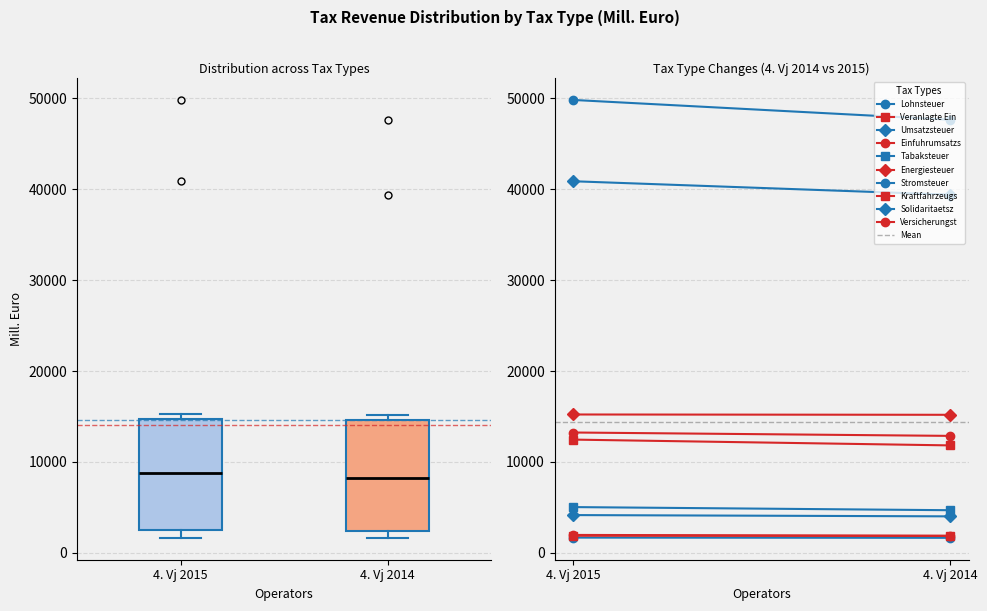

Reading left to right, transcribe this box plot: for each box, give where its median line is, the range the box spans, and where its two whiskers end, as read against the y-axis. The values are not printed on the chart, so give them approximately, as read against the axis.

4. Vj 2015: median 9000, box 3000 to 15000, whiskers 2000 to 15000 (just above the box's upper edge)
4. Vj 2014: median 8000, box 2000 to 15000, whiskers 2000 (just below the box's lower edge) to 15000 (just above the box's upper edge)